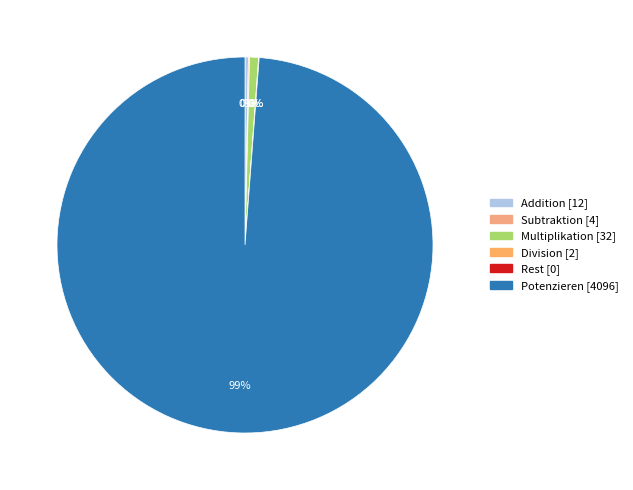

How many segments does this pie chart have?

6